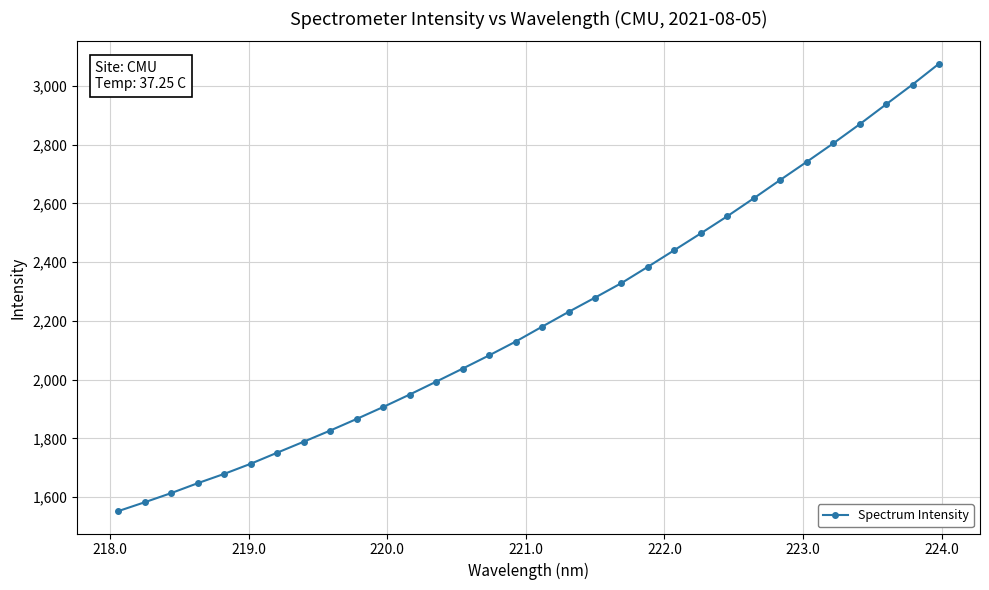

What is the greatest value displayed?

3075.7